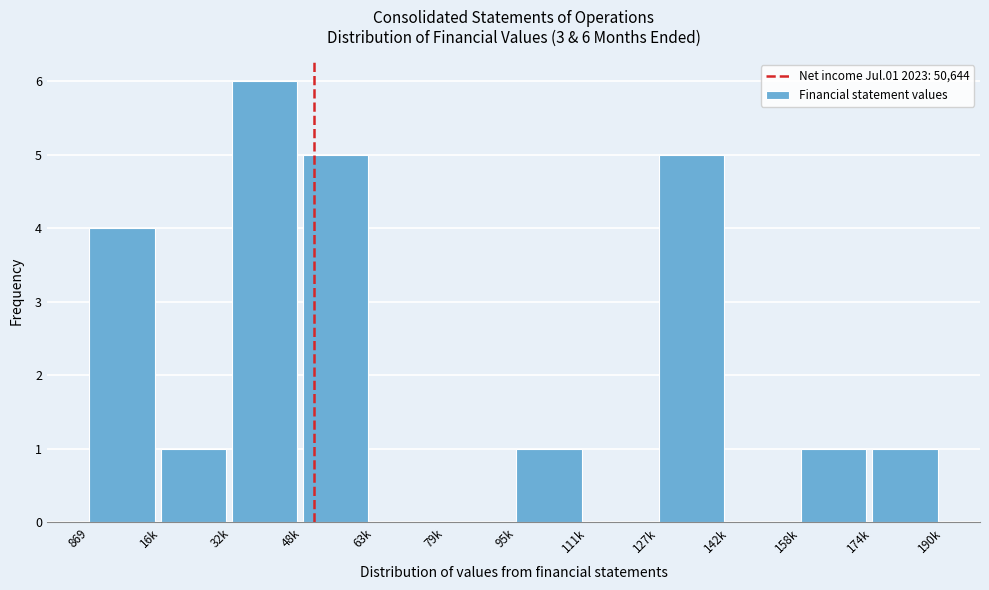

Reading left to right, list all the values displayed in this chart.

869=4	16k=1	32k=6	48k=5	63k=0	79k=0	95k=1	111k=0	127k=5	142k=0	158k=1	174k=1